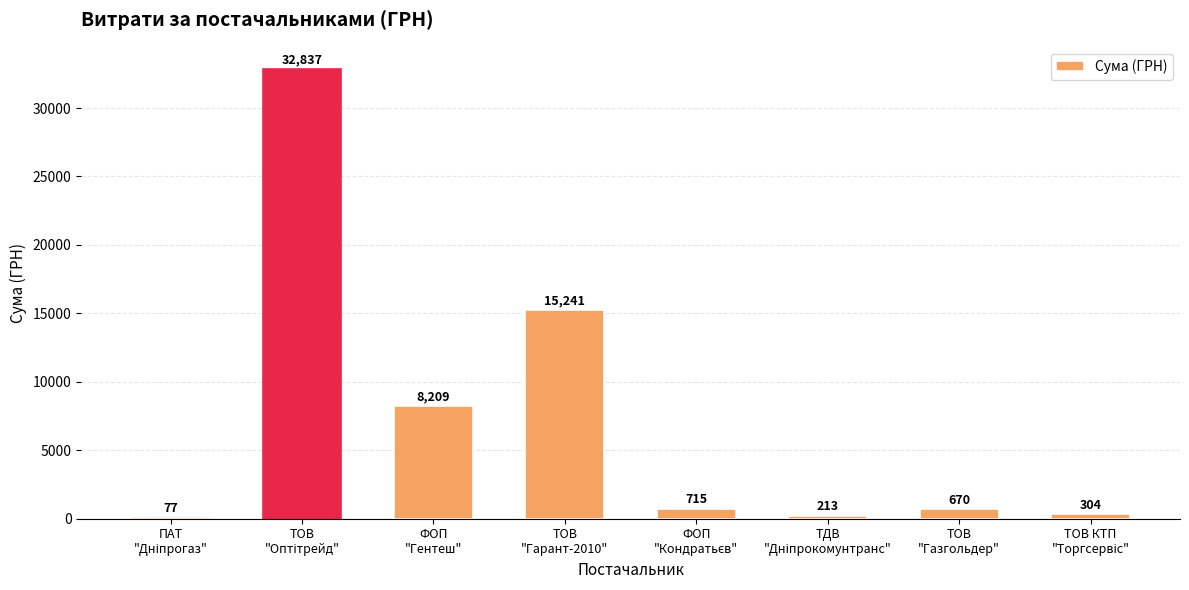

What is the greatest value displayed?

32837.0